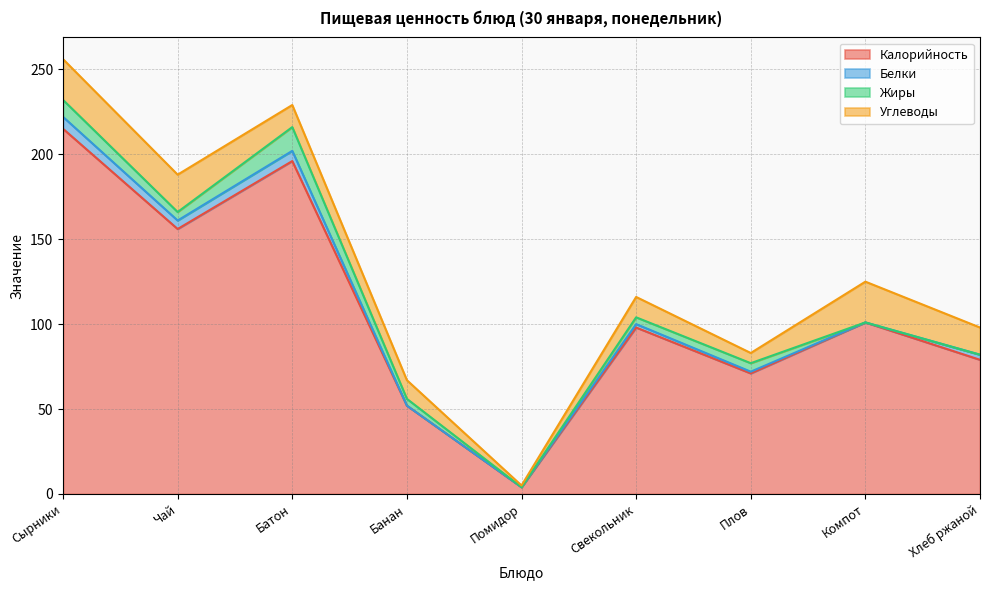

How many lines are shown in the chart?

4